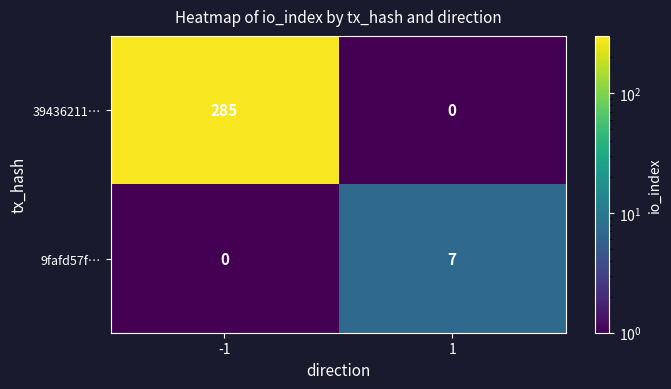

Which series has the widest spread of values?

39436211…